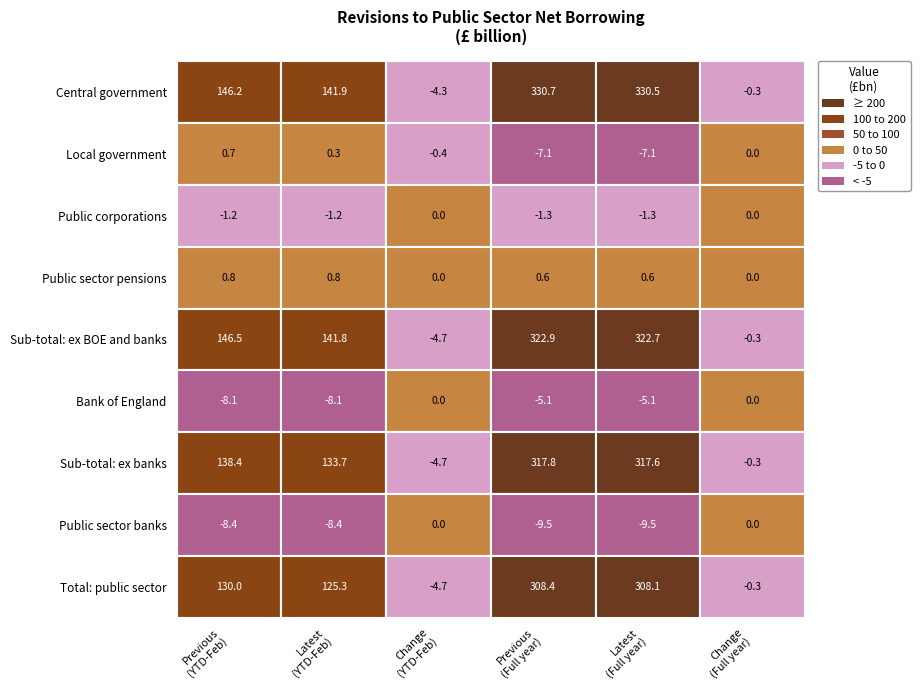

Which series has the widest spread of values?

Central government